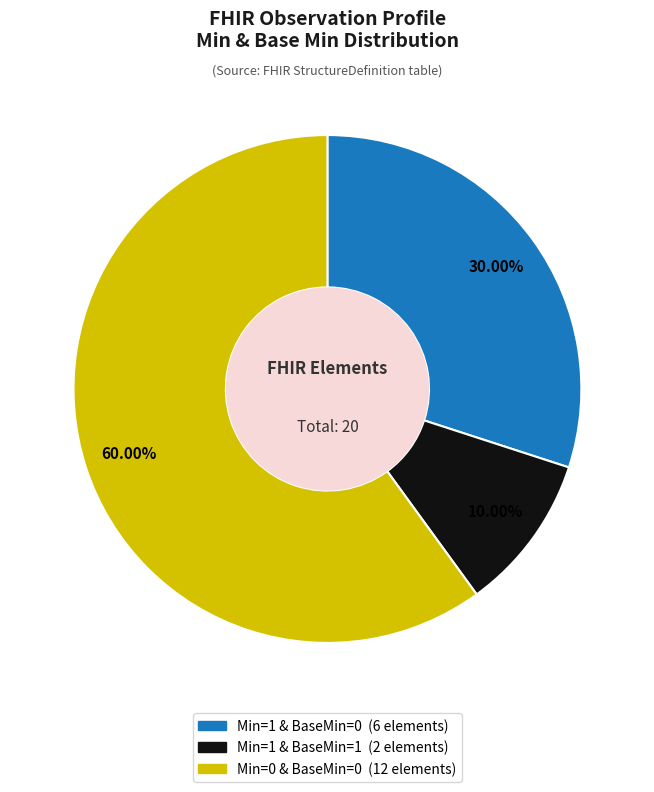

Does any single category account for the majority?

Yes